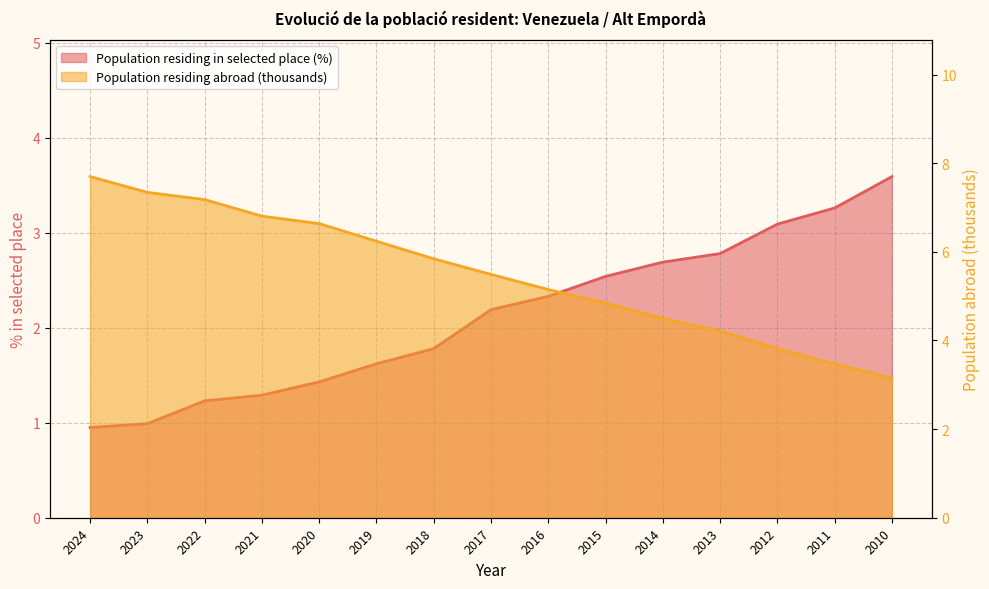

True or false: Population residing in selected place (%) and Population residing abroad (thousands) intersect in this chart.

True